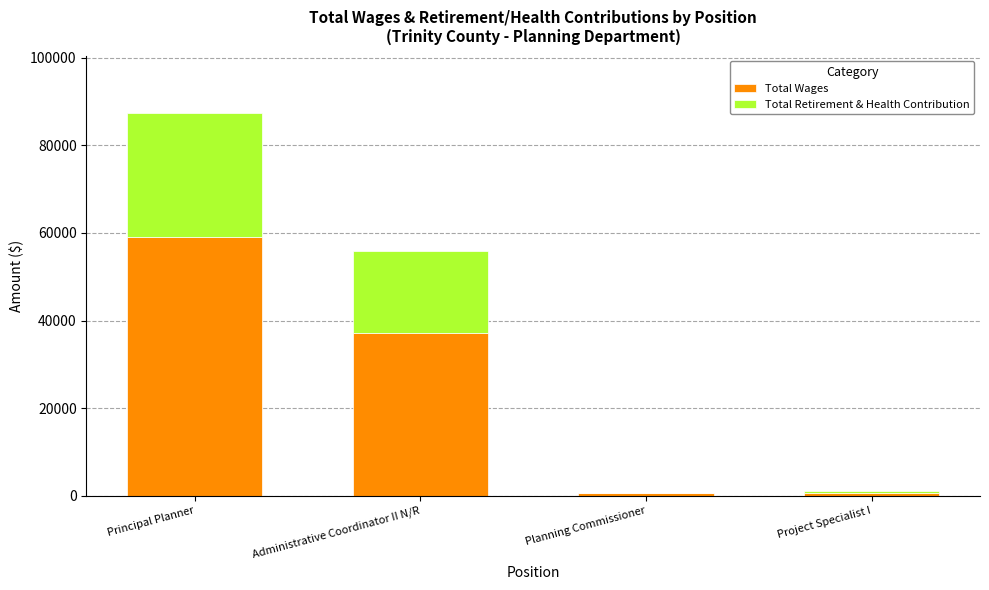

At which label is Total Wages closest to 29829?

Administrative Coordinator II N/R